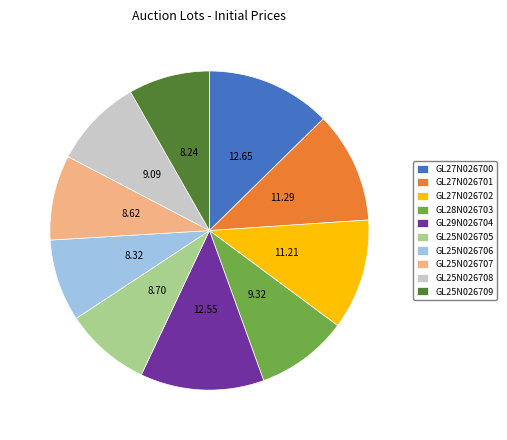

Between GL27N026701 and GL25N026707, which is larger?

GL27N026701